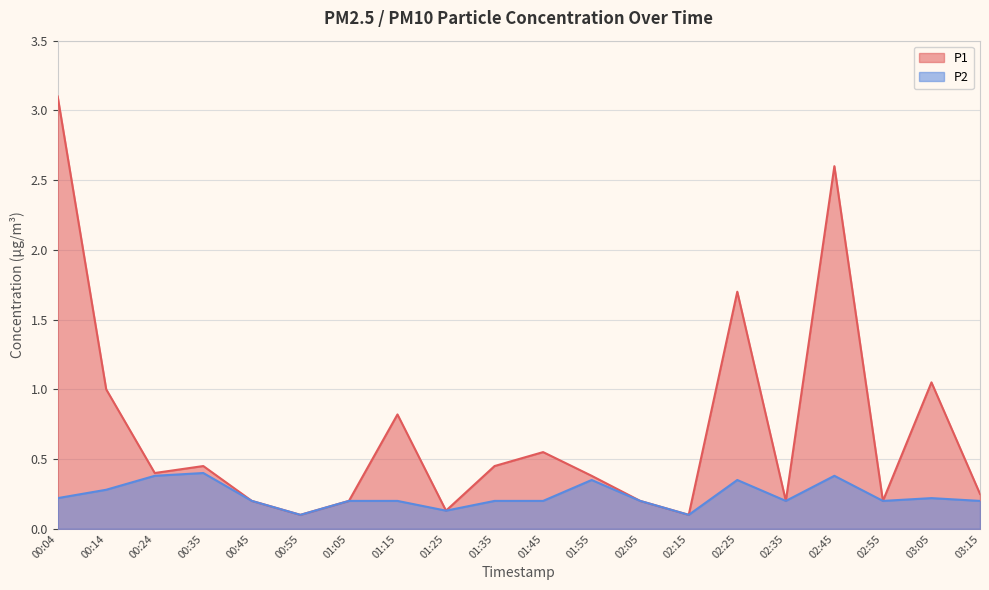

True or false: P2 has a value of 0.2 at 03:05.

True